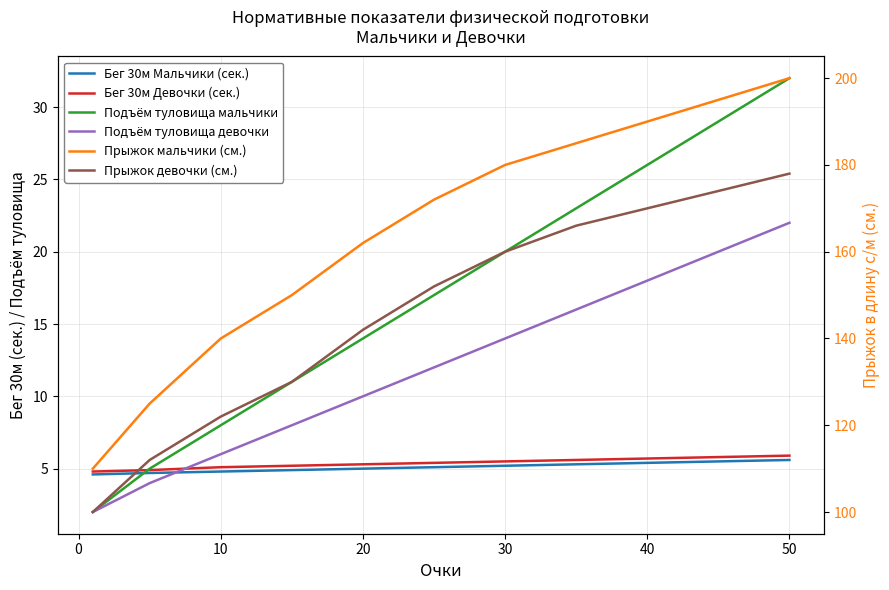

What is the lowest value of the Подъём туловища девочки series?

2.0